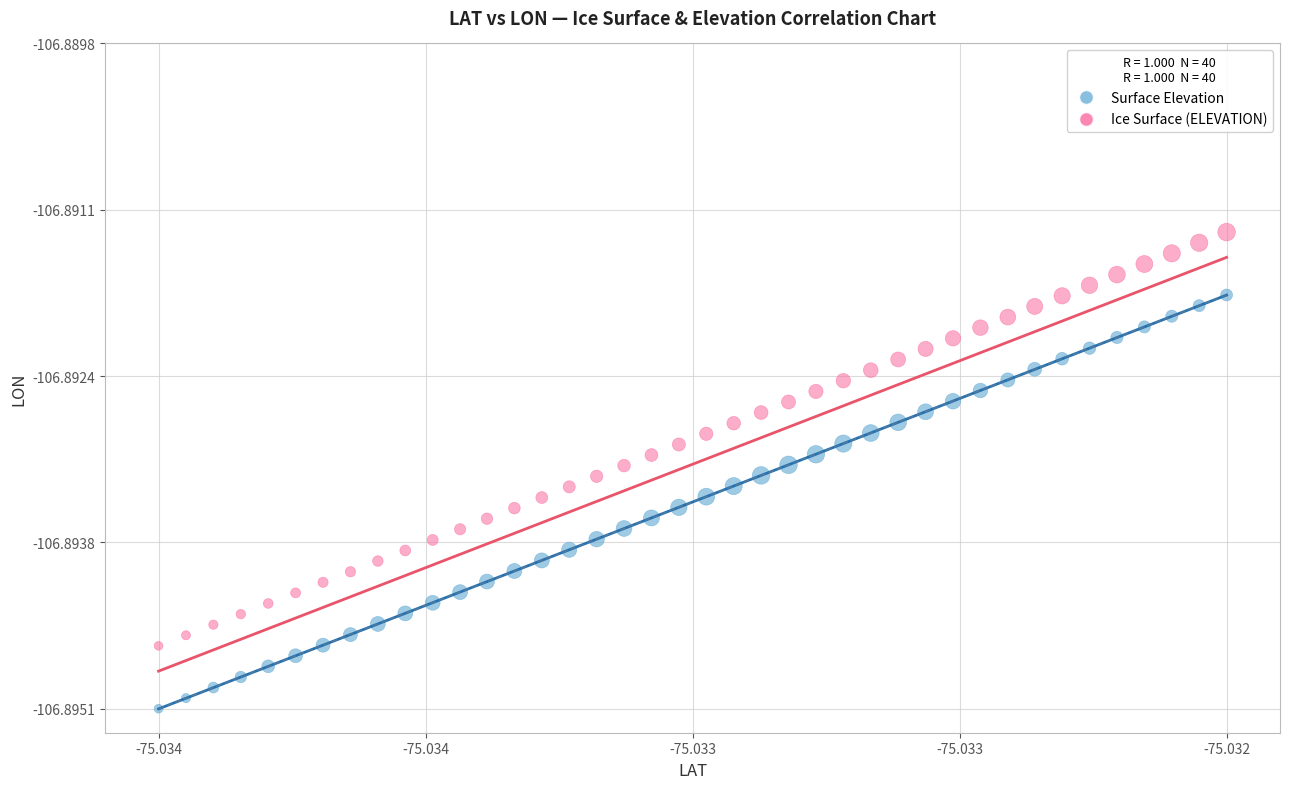

Which series reaches the maximum Y coordinate?

Ice Surface (ELEVATION)